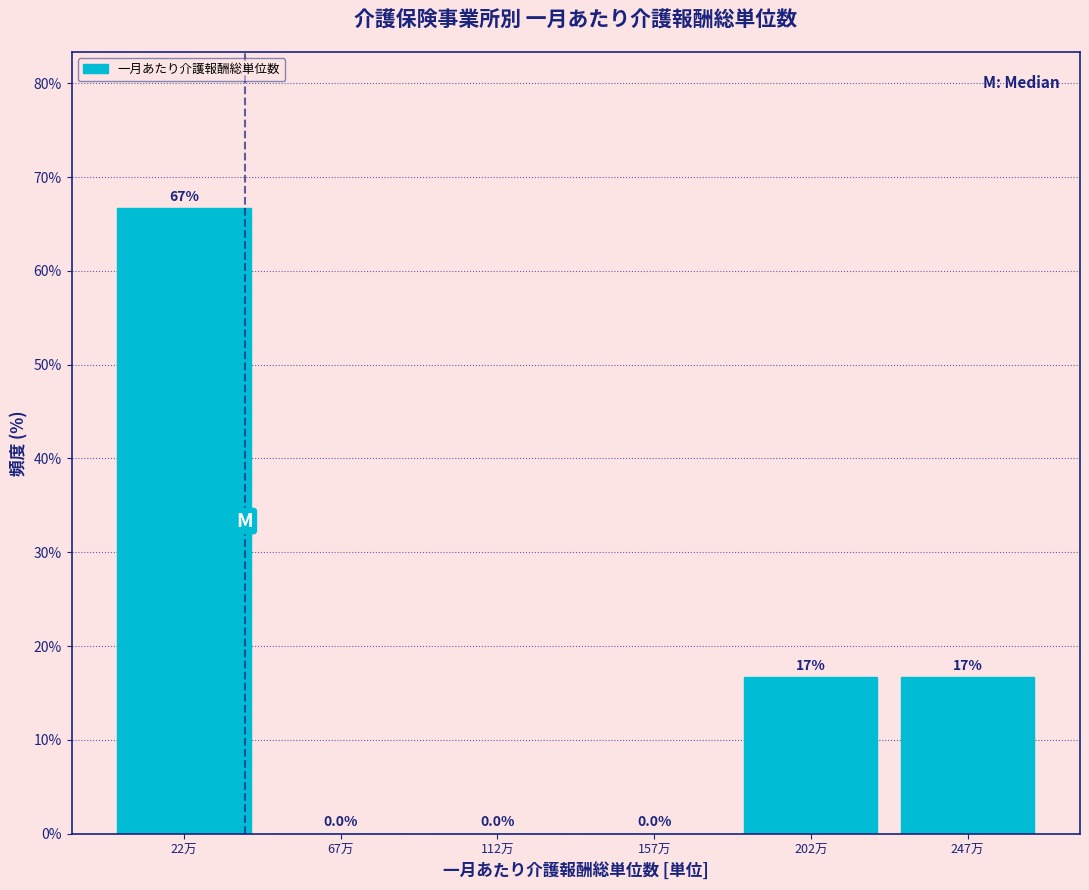

Reading left to right, extract all data points from this chart.

22万=66.7	67万=0.0	112万=0.0	157万=0.0	202万=16.7	247万=16.7